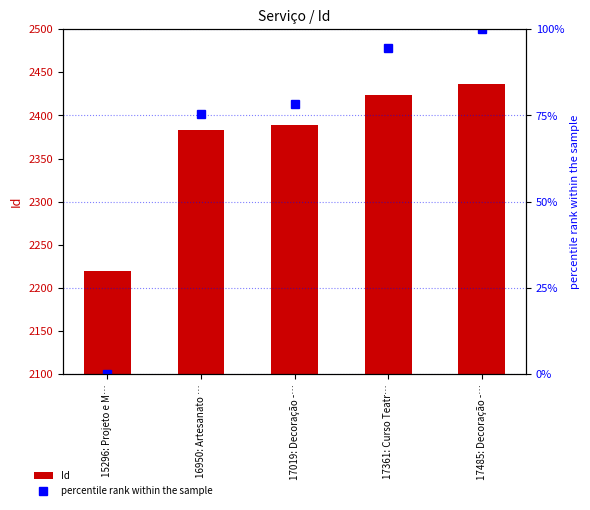

True or false: Id has a value of 2389.0 at 17019: Decoração -….

True